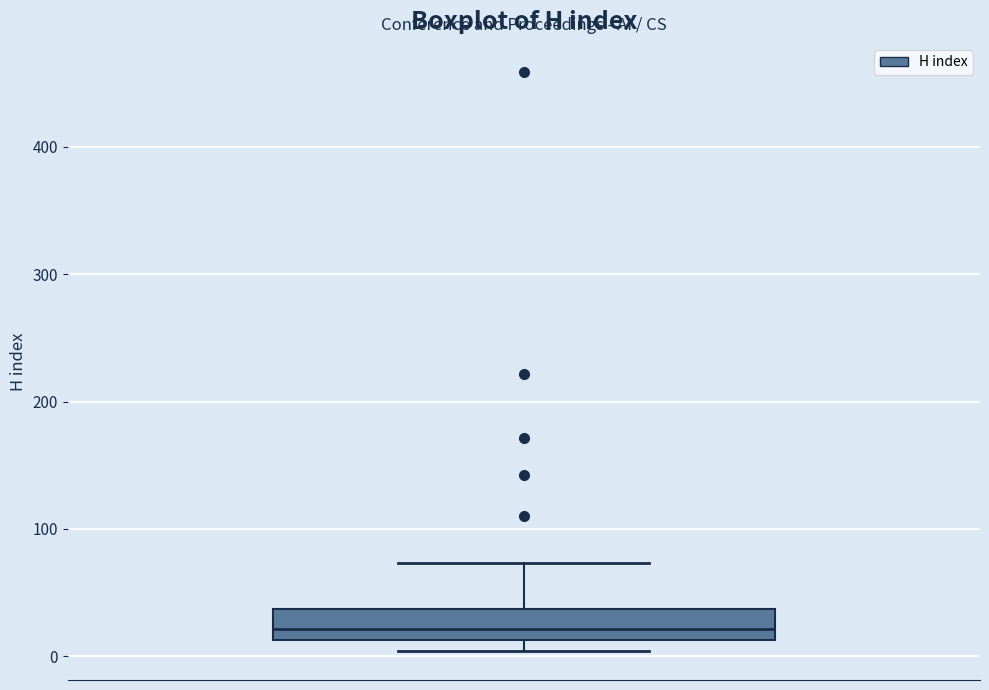

Read this box plot against the y-axis: the position of the median line, the range covered by the box, and the ends of both whiskers. The values are not printed on the chart, so give them approximately, as read against the axis.

median 20, box 10 to 40, whiskers 0 to 70